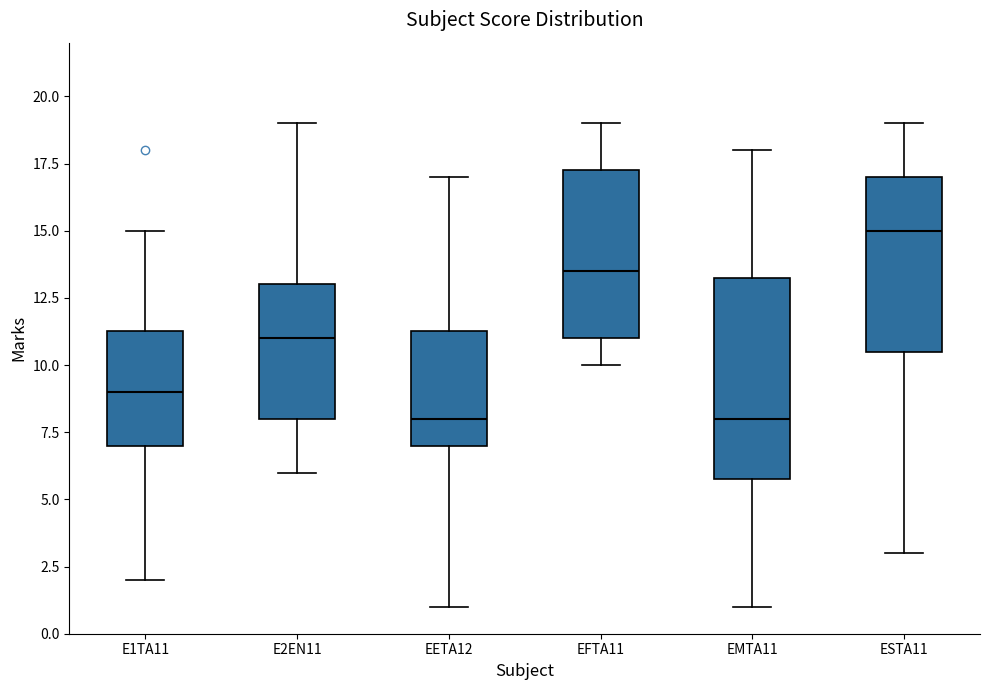

Where is the upper edge of the box for E1TA11 on the y-axis? The values are not printed on the chart, so give them approximately, as read against the axis.

11.5